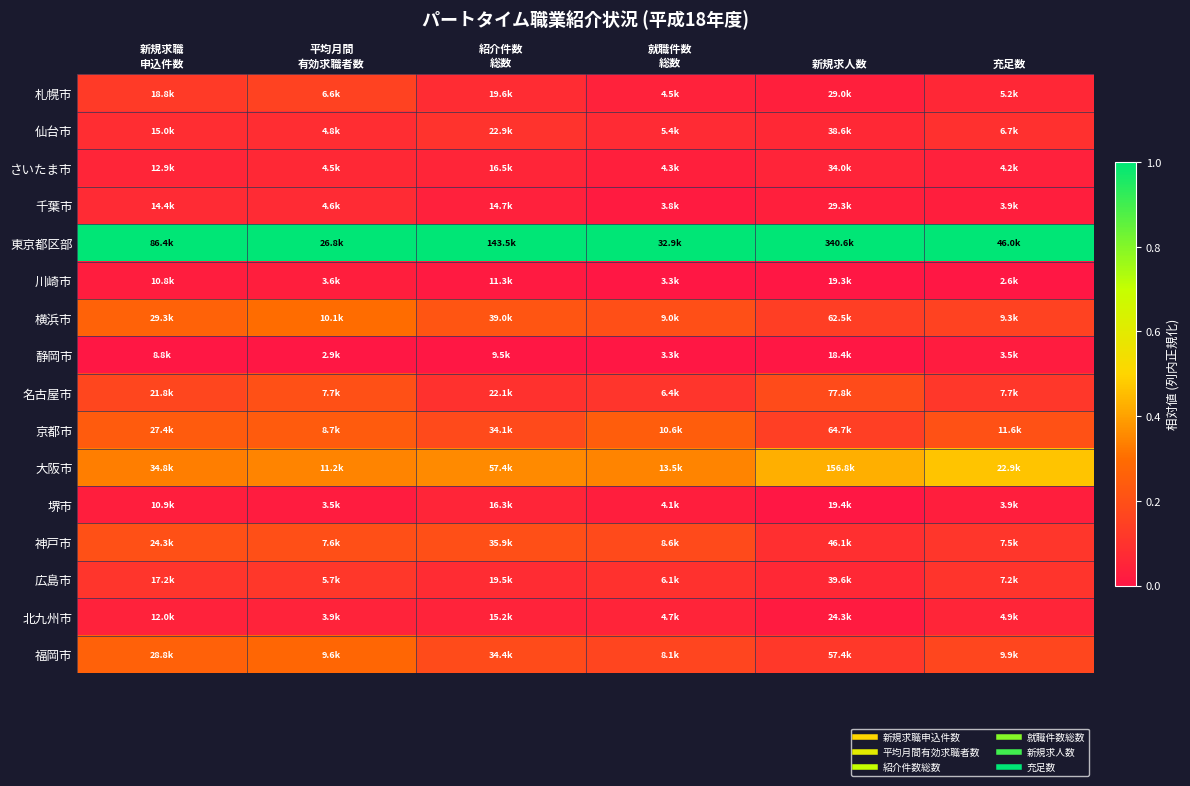

What is the spread (max minus min) of values at 紹介件数
総数?

1.0